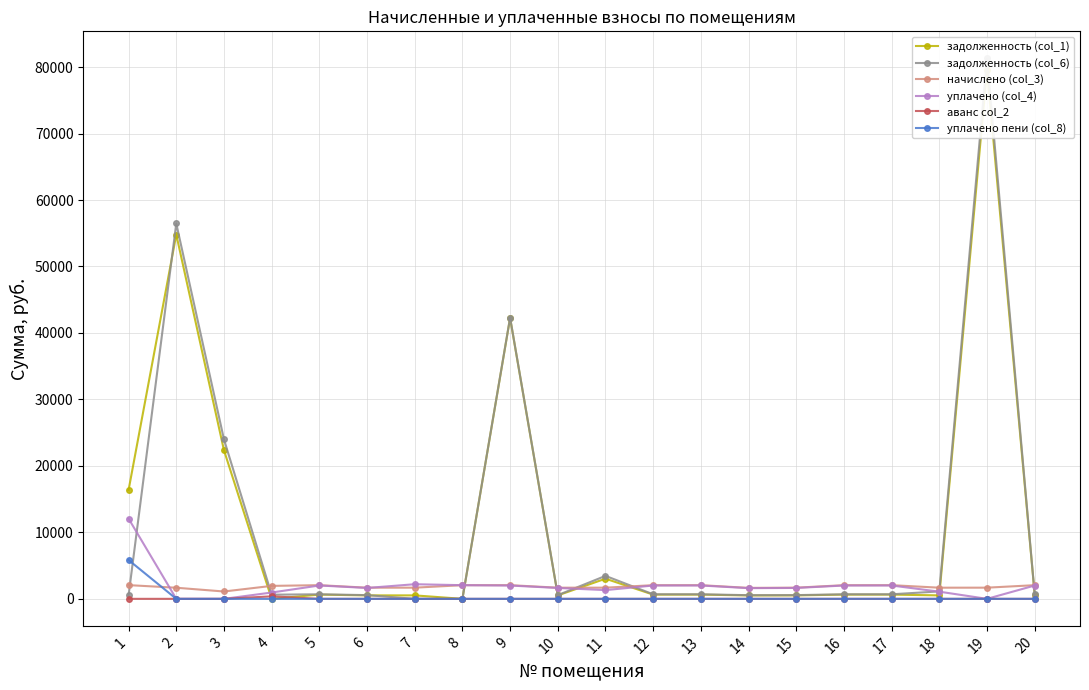

Reading right to left, what are all the values shown in this chart?

задолженность (col_1): 20=634.8	19=79631.2	18=518.4	17=635.8	16=634.8	15=519.4	14=509.4	13=635.8	12=634.8	11=3030.2	10=518.4	9=42245.4	8=0.1	7=519.4	6=518.4	5=635.8	4=0.0	3=22356.1	2=54797.5	1=16374.9
задолженность (col_6): 20=684.6	19=81311.5	18=1118.1	17=685.6	16=684.6	15=560.1	14=549.4	13=685.6	12=684.6	11=3452.3	10=559.0	9=42302.4	8=0.0	7=0.0	6=559.0	5=685.6	4=622.6	3=23984.8	2=56468.1	1=533.0
начислено (col_3): 20=2053.7	19=1680.3	18=1677.1	17=2056.9	16=2053.7	15=1680.3	14=1648.1	13=2056.9	12=2053.7	11=1680.3	10=1677.1	9=2056.9	8=2053.7	7=1680.3	6=1677.1	5=2056.9	4=1947.5	3=1104.1	2=1670.7	1=2063.4
уплачено (col_4): 20=2004.0	19=0.0	18=1077.4	17=2007.1	16=2004.0	15=1639.6	14=1608.2	13=2007.1	12=2004.0	11=1314.5	10=1636.5	9=2000.0	8=2053.8	7=2199.7	6=1636.5	5=2007.1	4=950.0	3=0.0	2=0.0	1=12068.2
аванс col_2: 20=0.0	19=0.0	18=0.0	17=0.0	16=0.0	15=0.0	14=0.0	13=0.0	12=0.0	11=0.0	10=0.0	9=0.0	8=0.0	7=0.0	6=0.0	5=0.0	4=374.9	3=0.0	2=0.0	1=0.0
уплачено пени (col_8): 20=0.0	19=0.0	18=0.0	17=0.0	16=0.0	15=0.0	14=0.0	13=0.0	12=0.0	11=0.0	10=0.0	9=0.0	8=0.0	7=0.0	6=0.0	5=0.0	4=0.0	3=0.0	2=0.0	1=5837.1